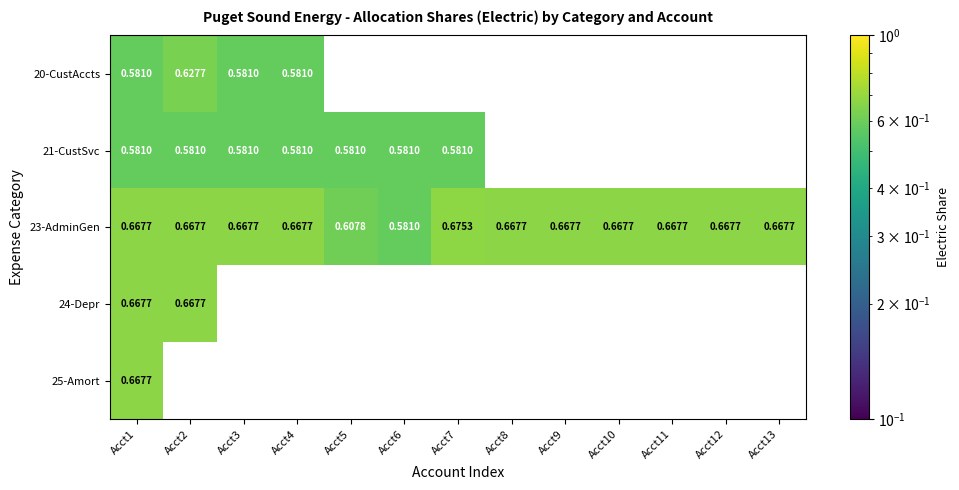

How many 23-AdminGen values are between 0 and 1?

13